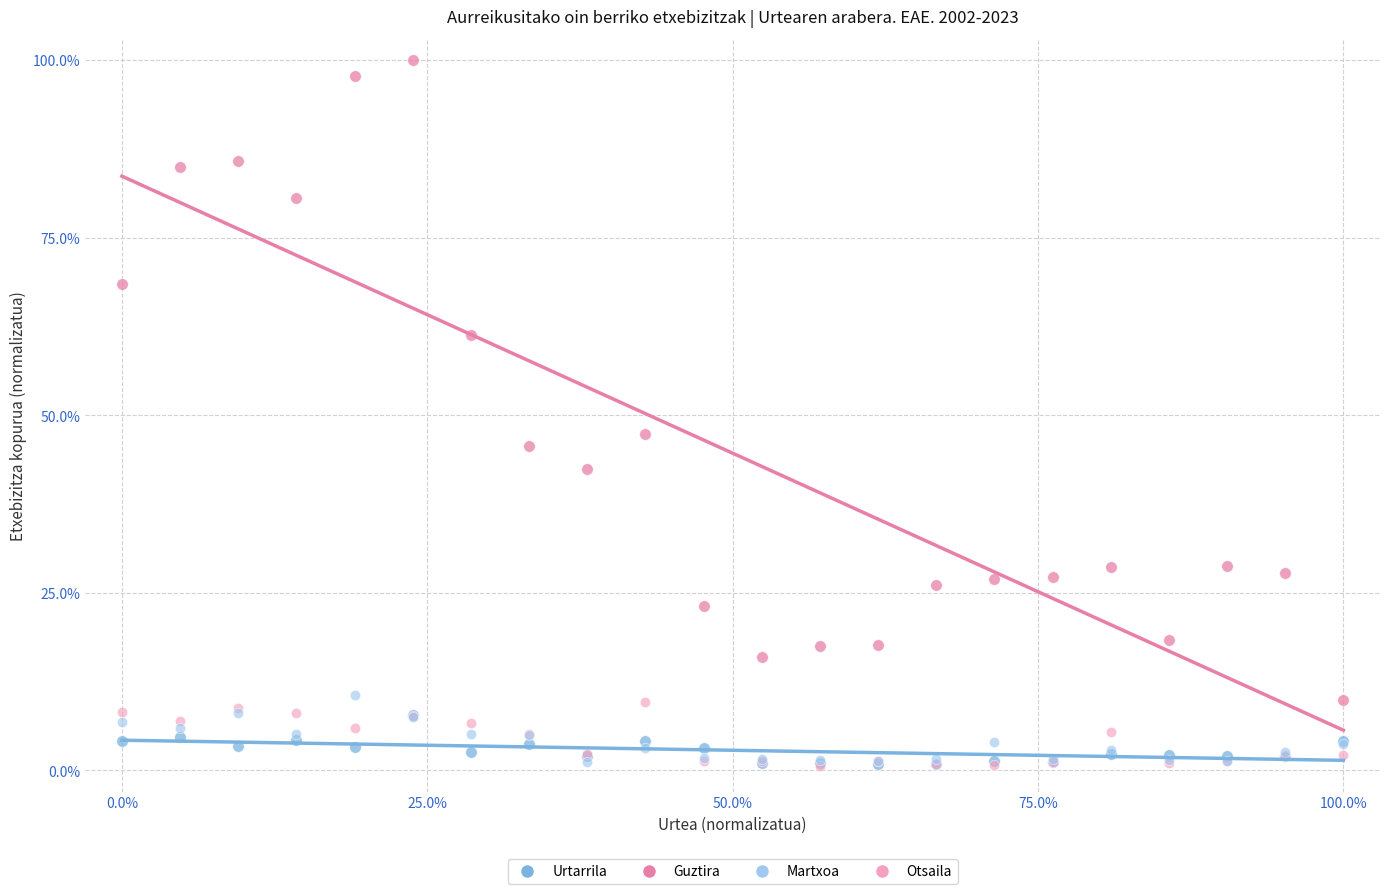

Across all series, what Y value is closest to 50?

47.3